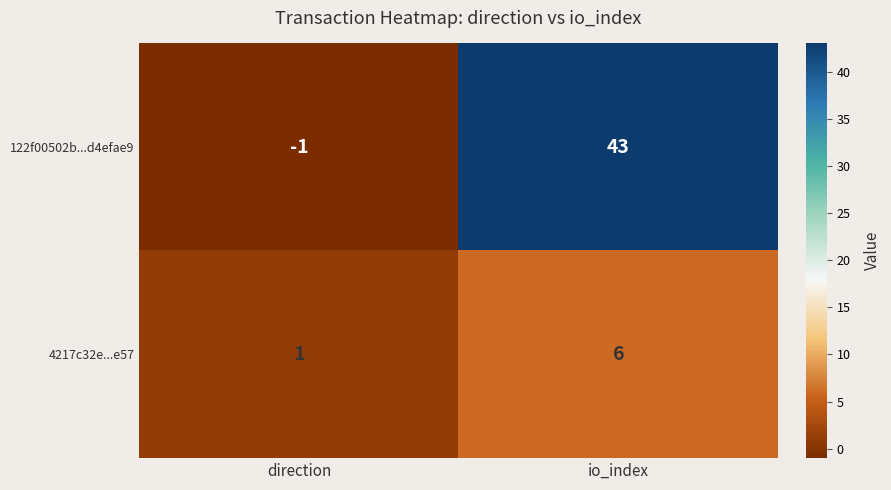

List the labels in order of 122f00502b...d4efae9 value, smallest first.

direction, io_index